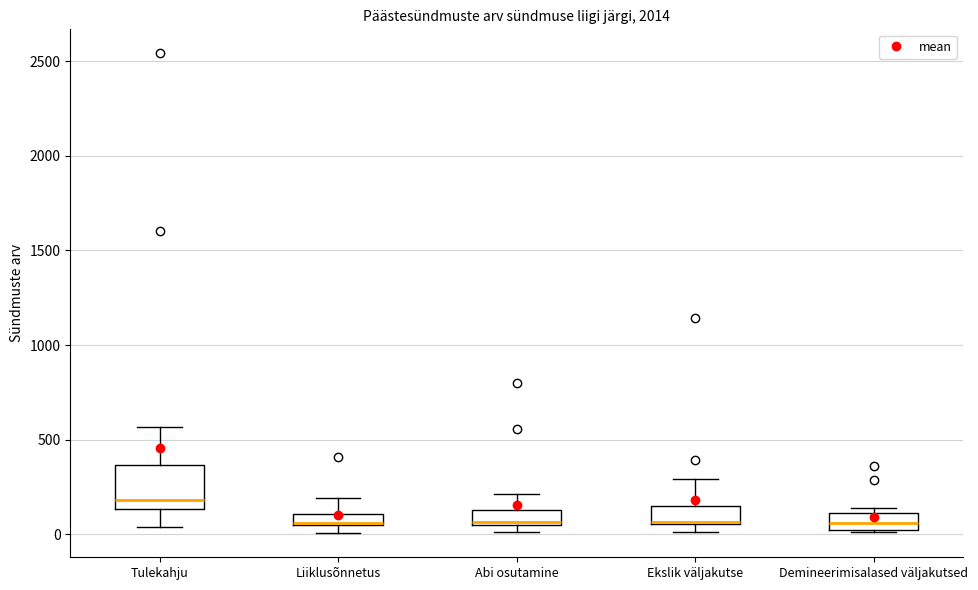

Where is the upper edge of the box for Abi osutamine on the y-axis? The values are not printed on the chart, so give them approximately, as read against the axis.

150